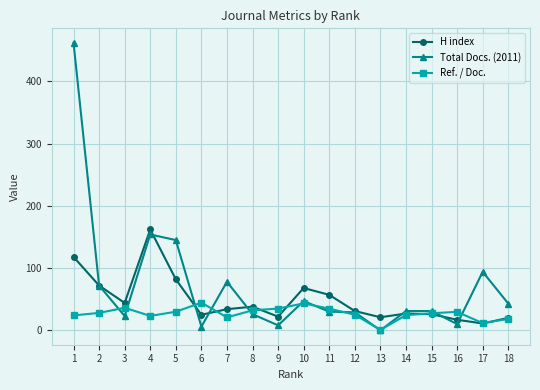

At which label does H index first exceed 34?

1